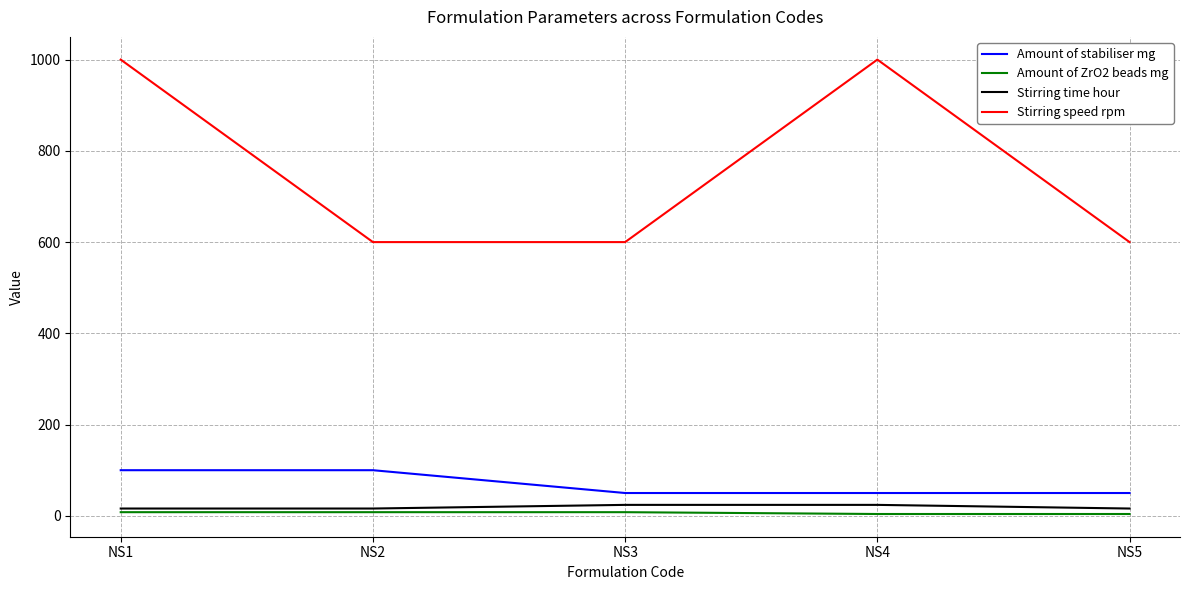

What is the minimum value shown in the chart?

4